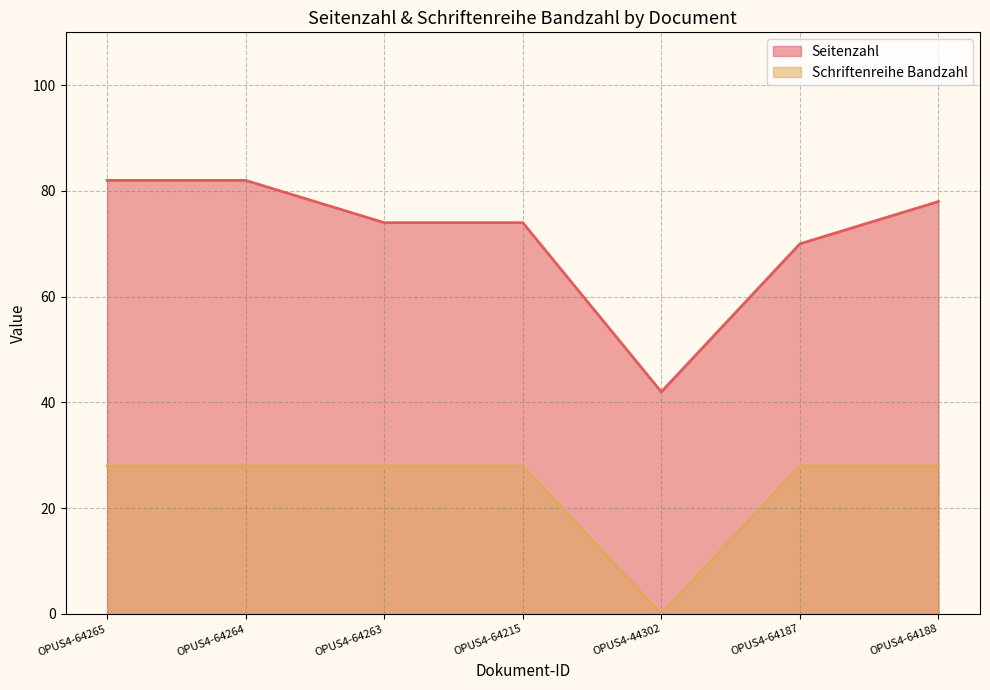

Count the number of data series in this chart.

2